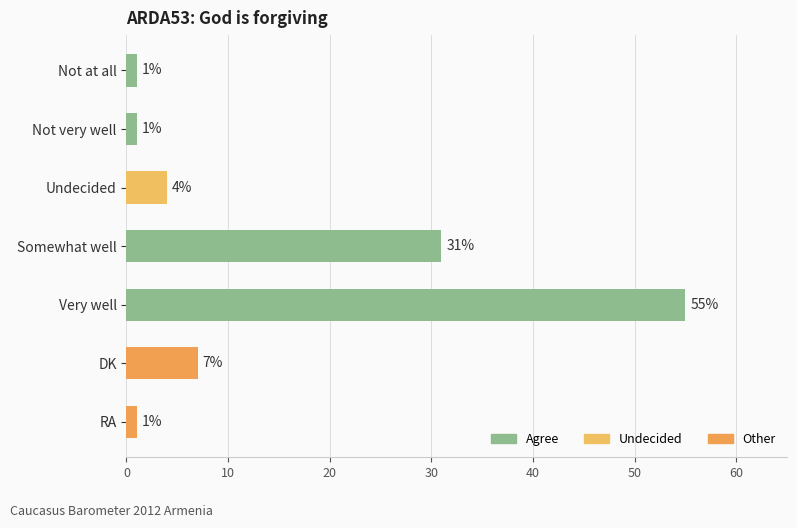

What is the difference between the second highest and minimum values?

30